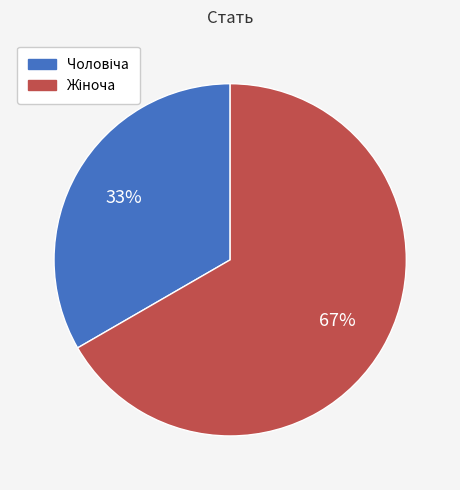

Is there a majority slice in this chart?

Yes